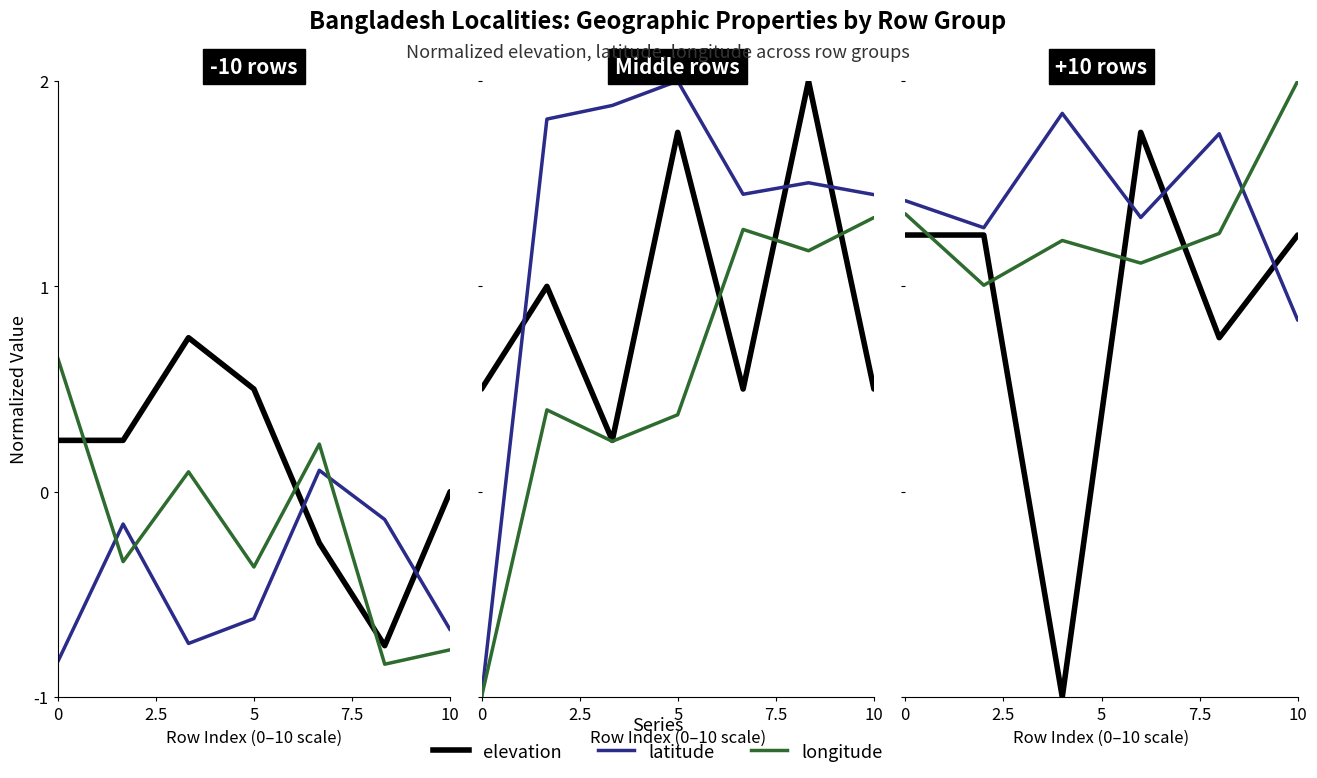

What is the value of the latitude point at the 4th from the left?

1.3